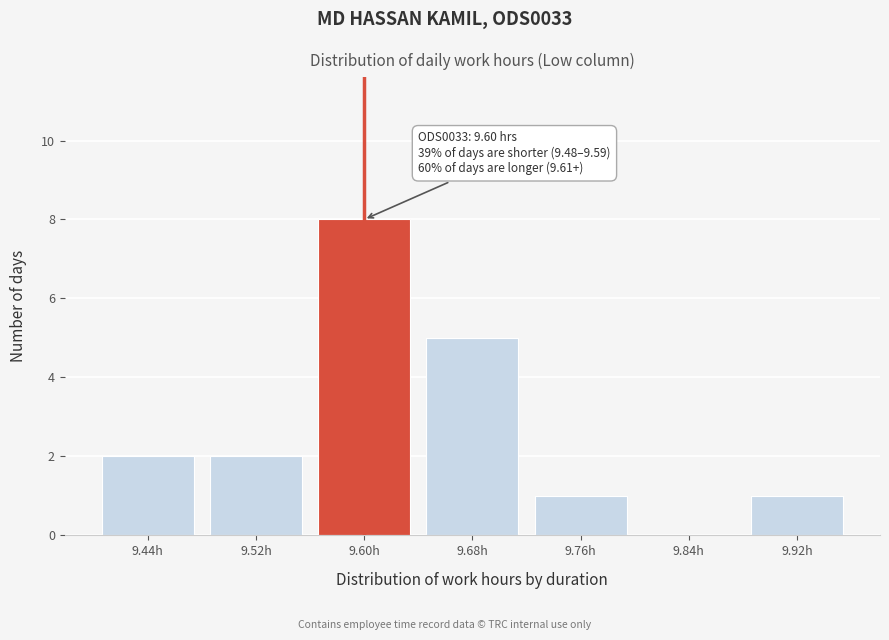

Reading right to left, transcribe all the data shown in this chart.

9.92h=1	9.84h=0	9.76h=1	9.68h=5	9.60h=8	9.52h=2	9.44h=2